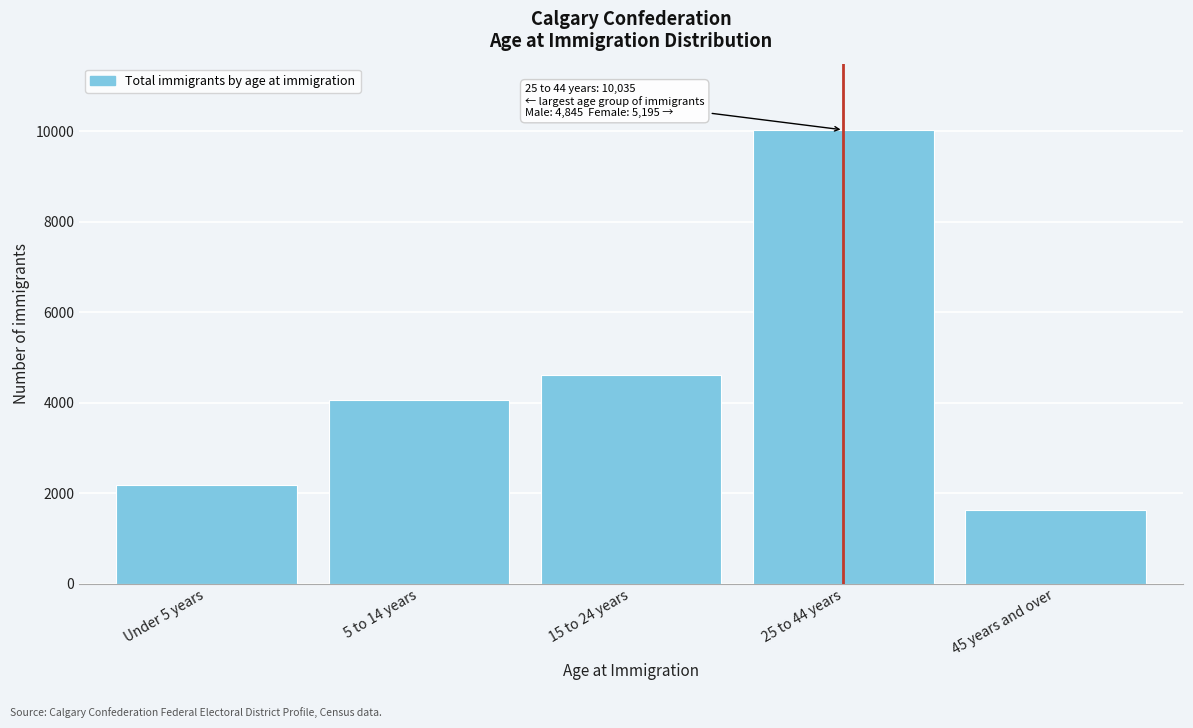

Reading left to right, transcribe all the data shown in this chart.

2185	4065	4605	10035	1640